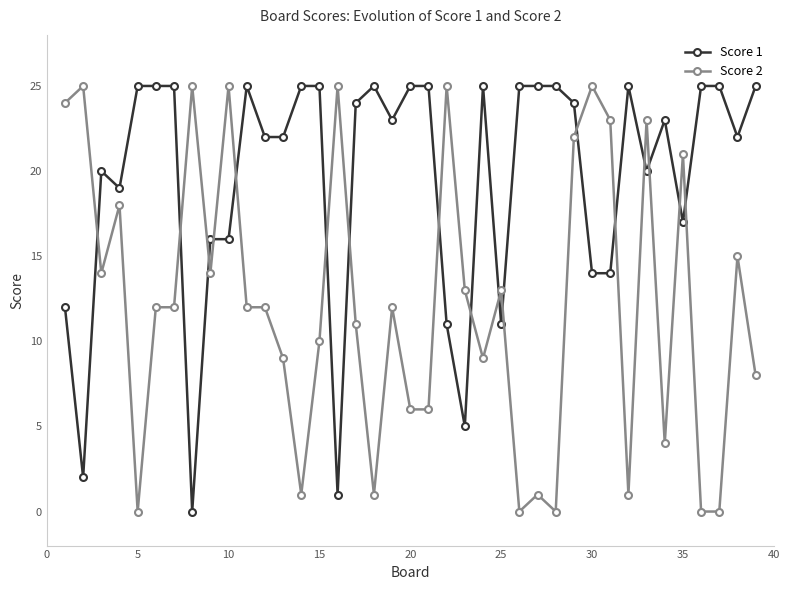

How many intersections are there between Score 2 and Score 1?

17